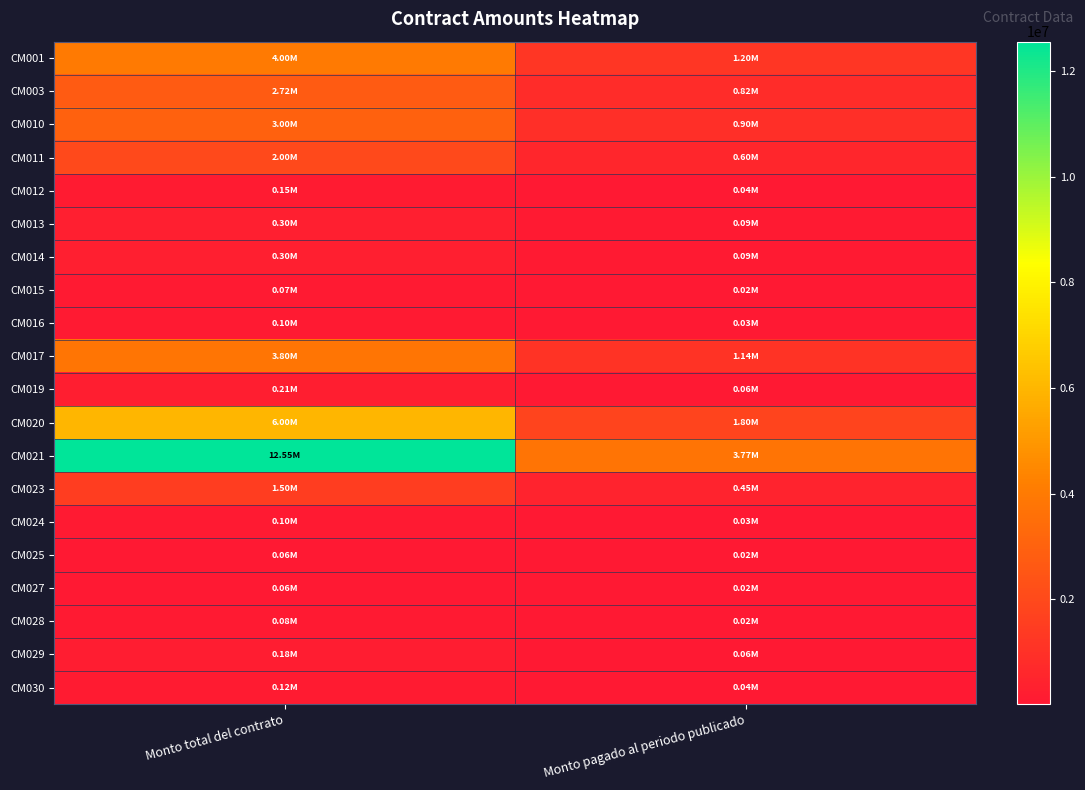

Which series changed the most between Monto total del contrato and Monto pagado al periodo publicado?

CM021